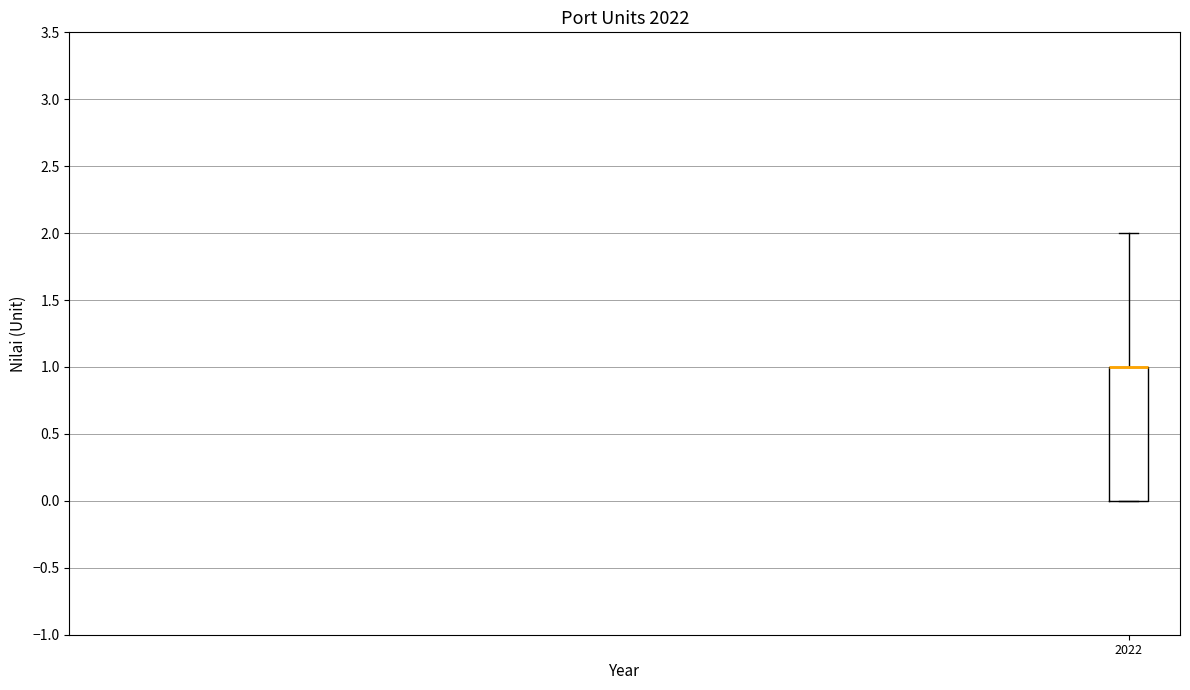

Where is the upper edge of the box at x = 2022 on the y-axis? The values are not printed on the chart, so give them approximately, as read against the axis.

1